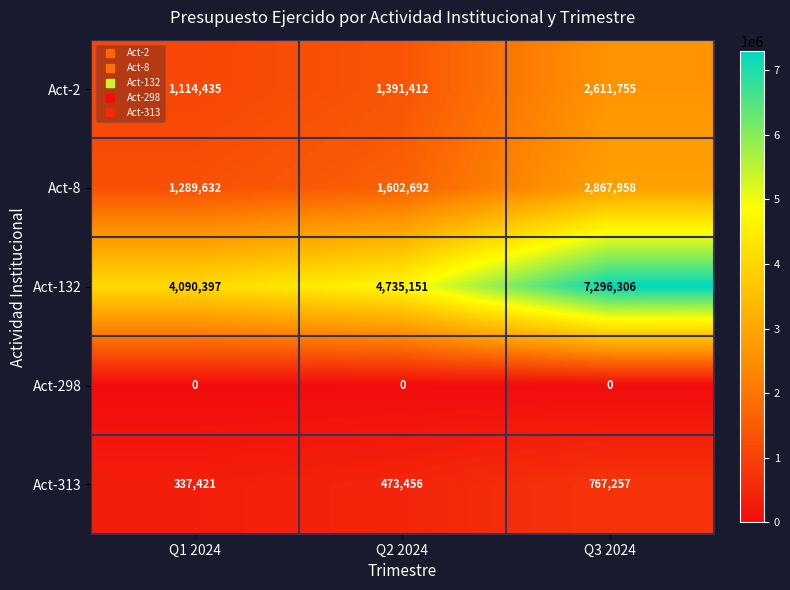

What is the difference between the highest and lowest values at Q3 2024?

7296306